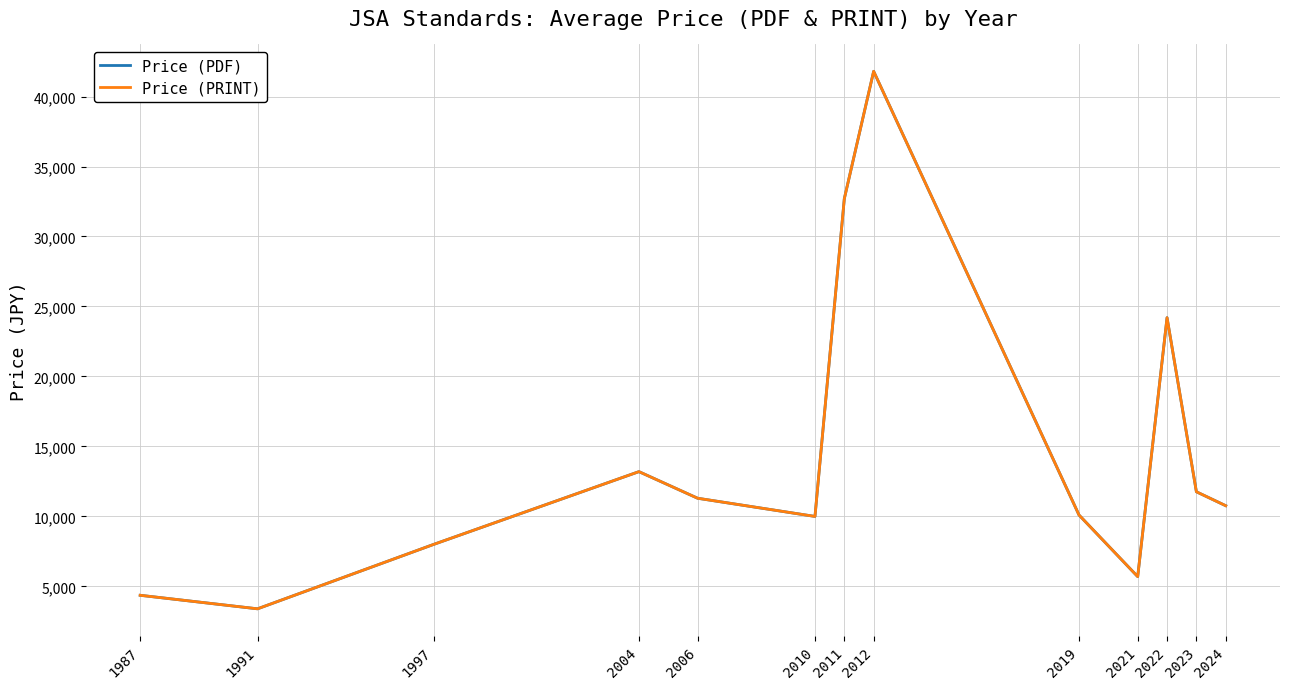

Does the chart have visible grid lines?

Yes